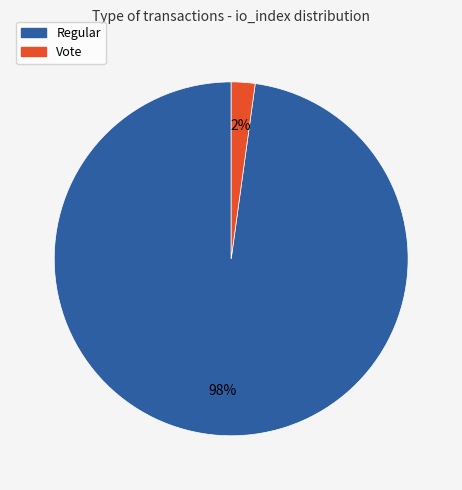

To the nearest percent, what percentage of the pie is Regular?

98%